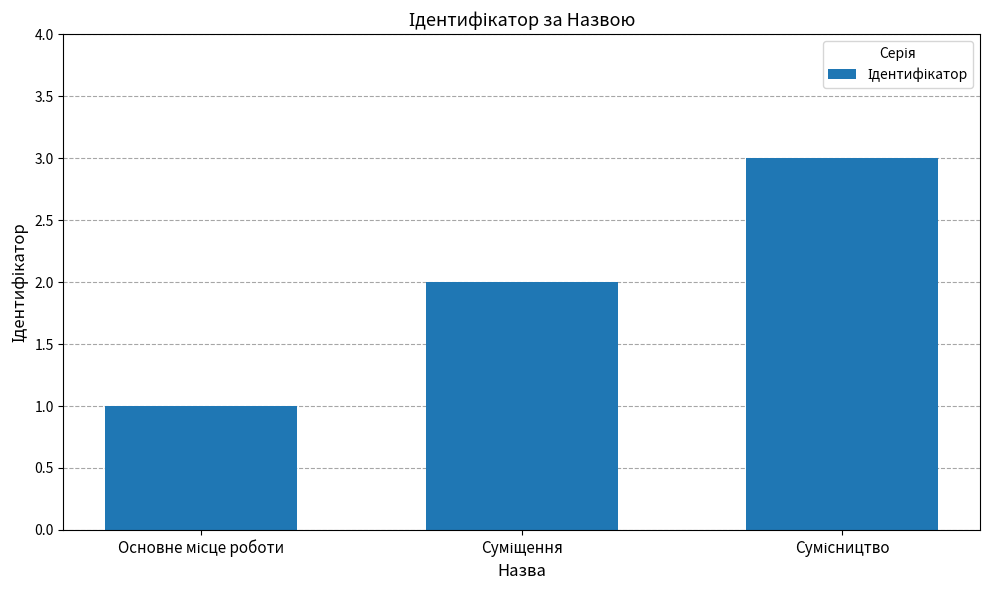

What is the greatest value displayed?

3